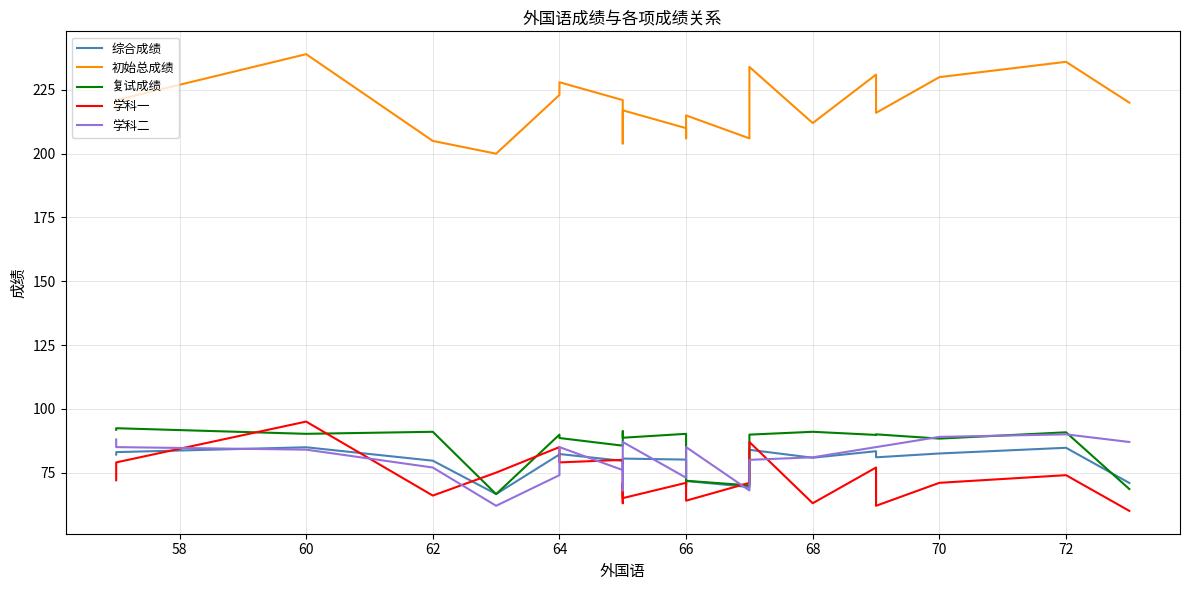

Which series has the widest spread of values?

初始总成绩